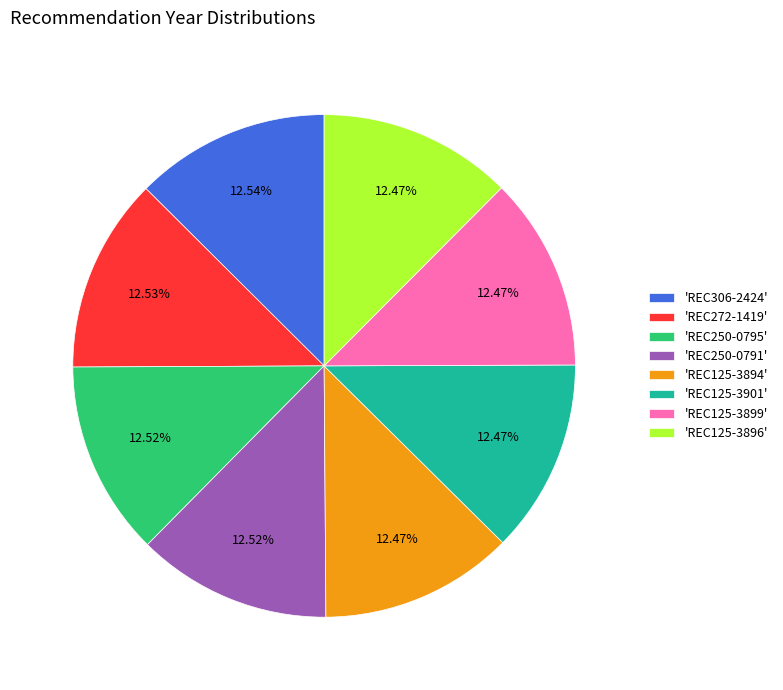

Is there any slice that represents more than half of the pie?

No